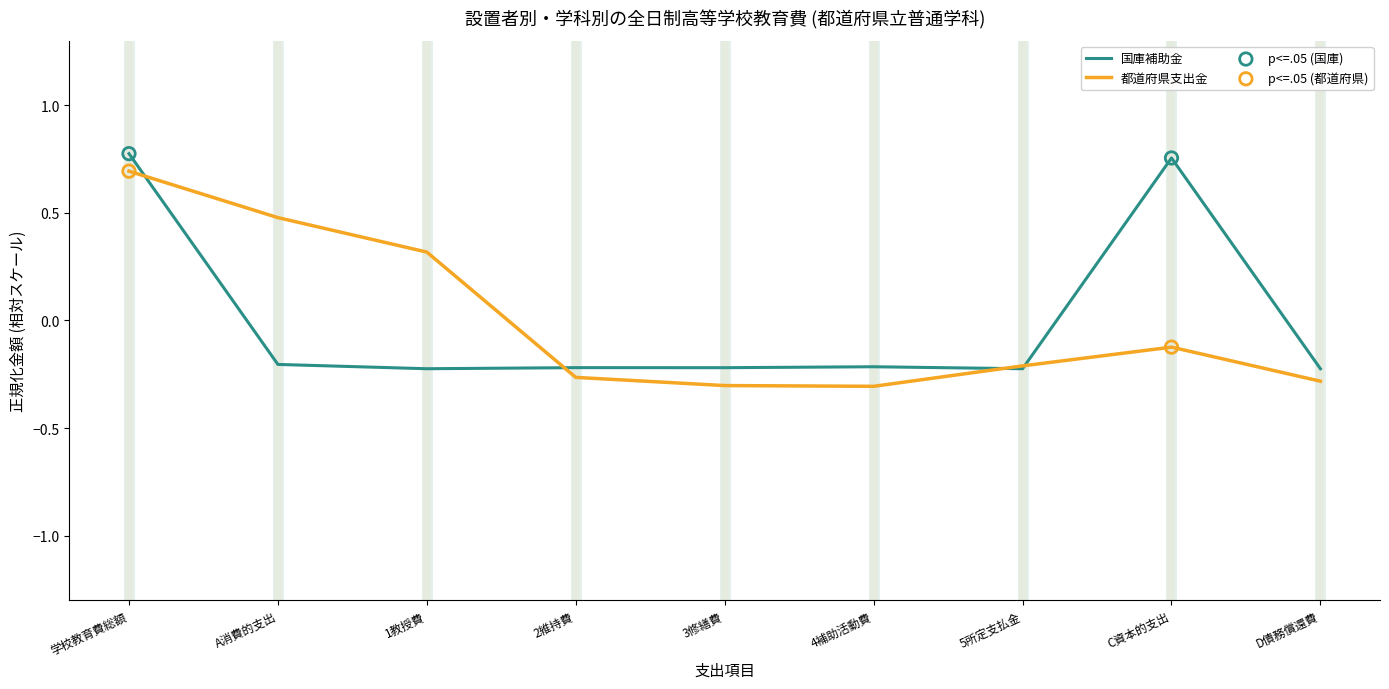

Between 1教授費 and D債務償還費, which series saw the biggest shift?

都道府県支出金